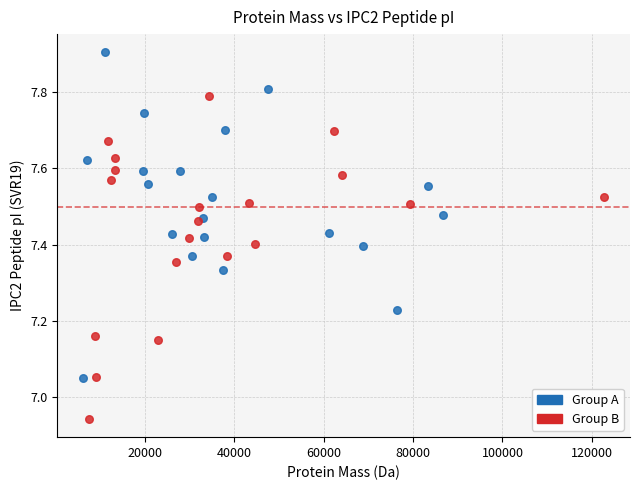

Which series contains the highest Y value?

Group A